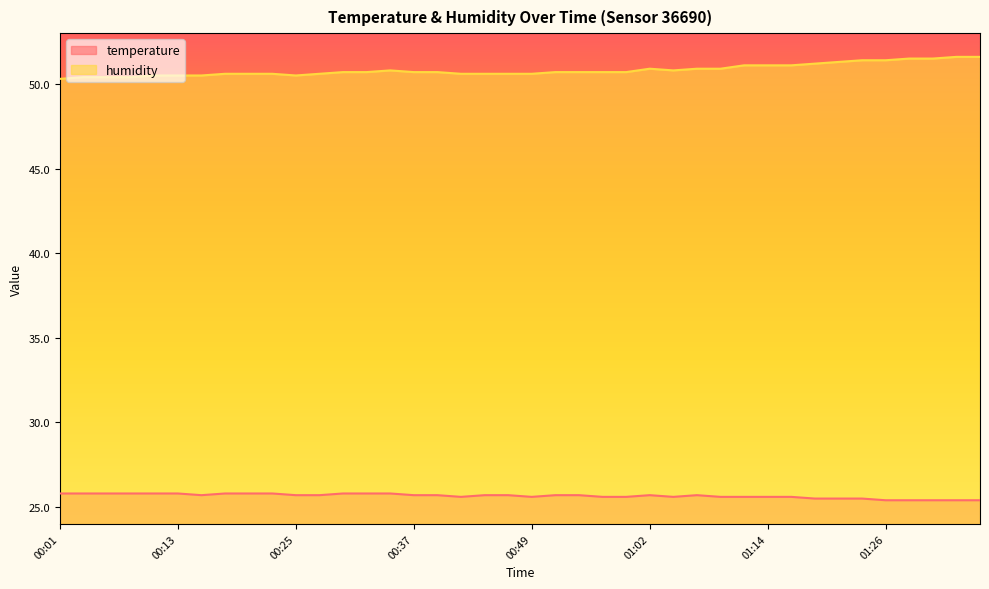

True or false: humidity has a value of 50.4 at 00:08.

True